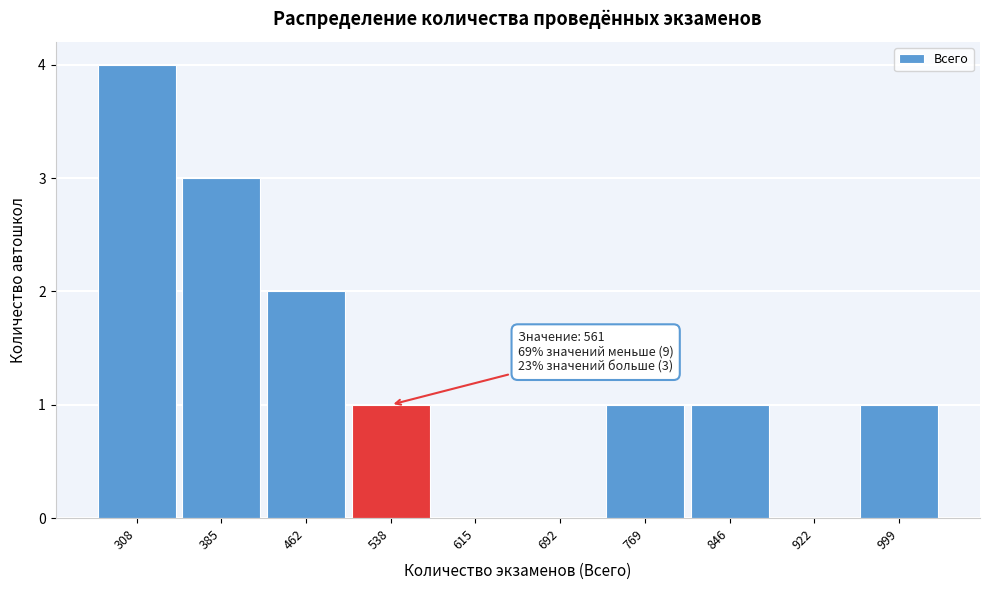

Over which range of the x-axis is the bar tallest?

270 to 350